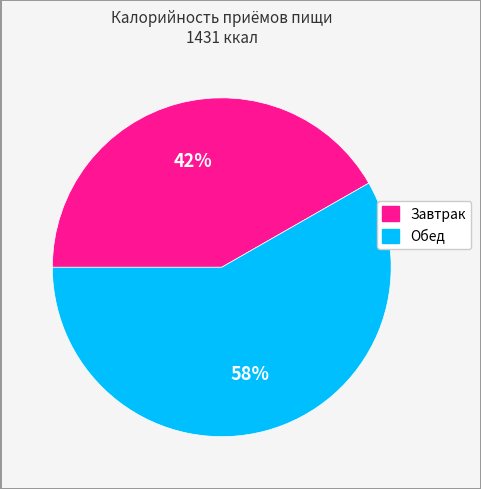

How many segments does this pie chart have?

2